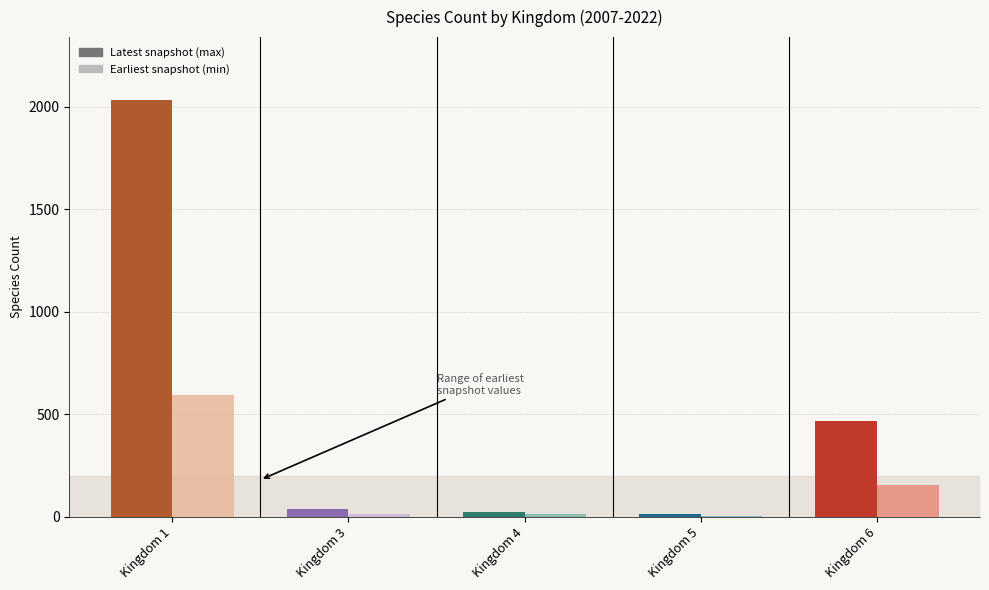

At which category does the chart reach its peak across all series?

Kingdom 1